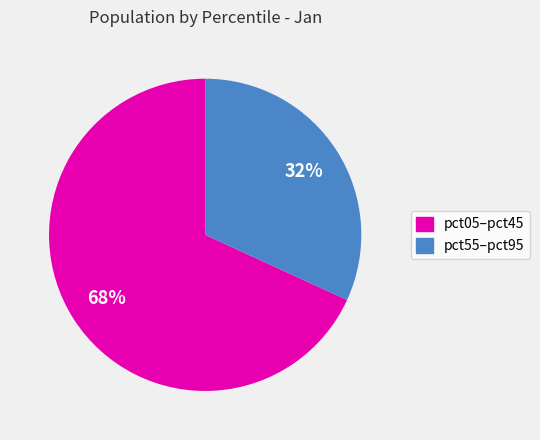

Is there a majority slice in this chart?

Yes